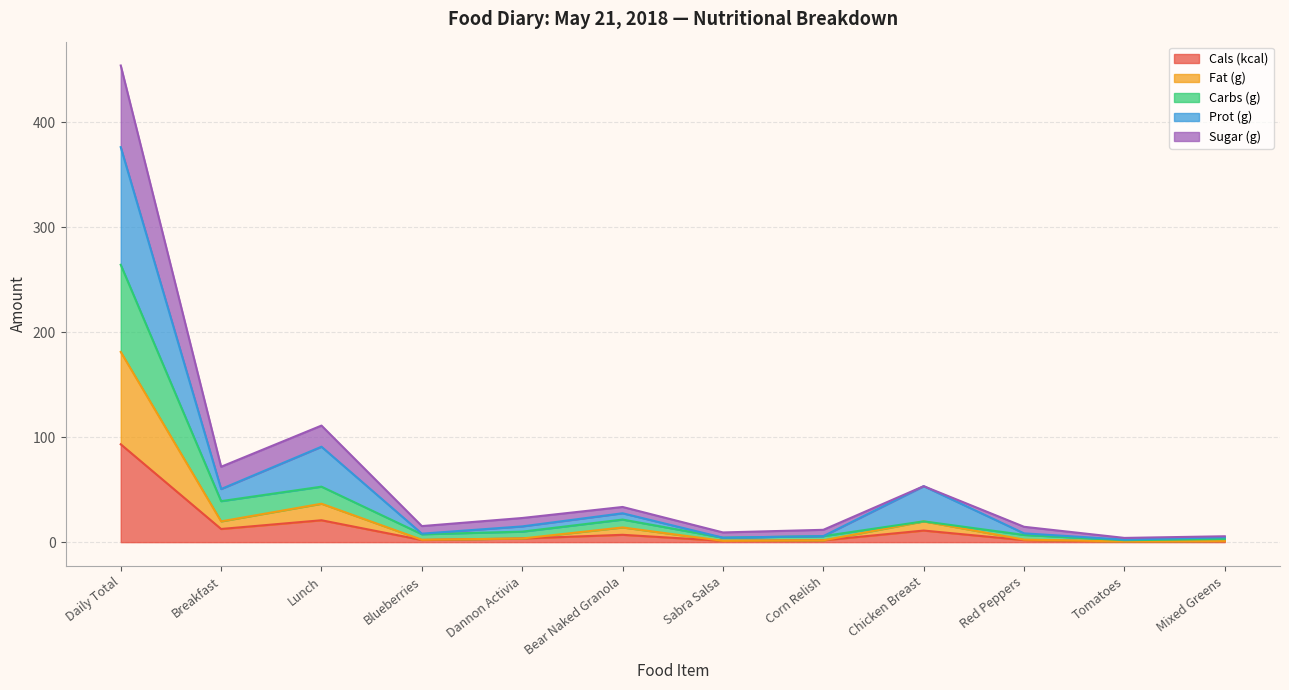

What is the value of the Fat (g) point at the 9th from the left?

19.8